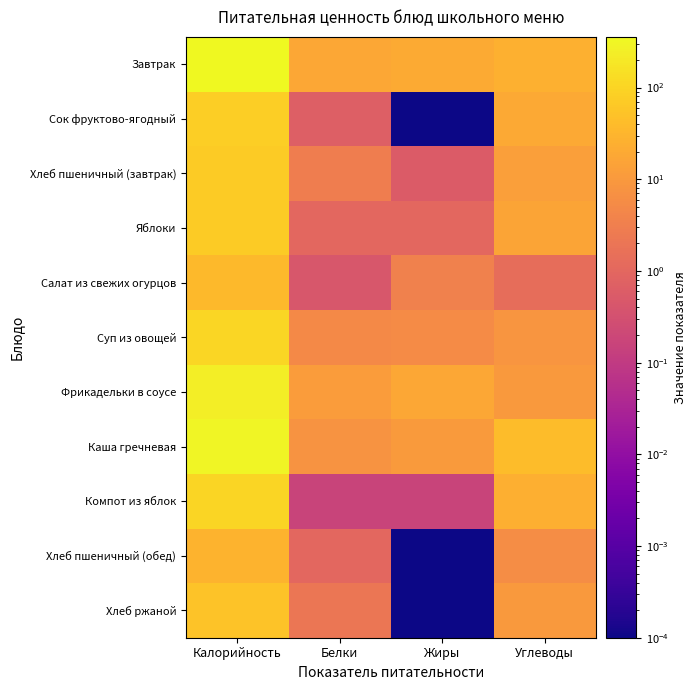

What is the greatest value displayed?

357.0